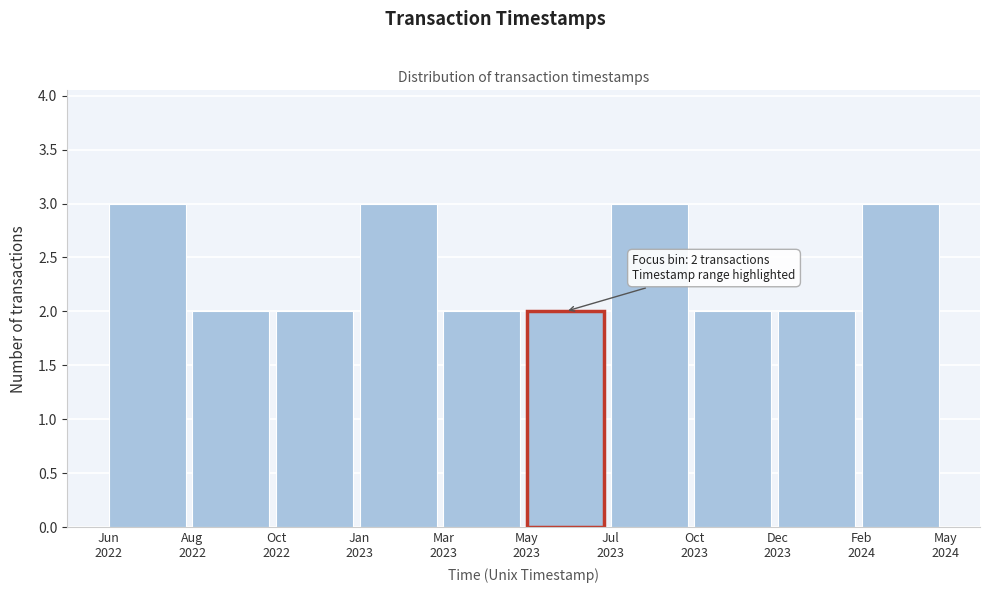

Reading left to right, list all the values displayed in this chart.

3	2	2	3	2	2	3	2	2	3